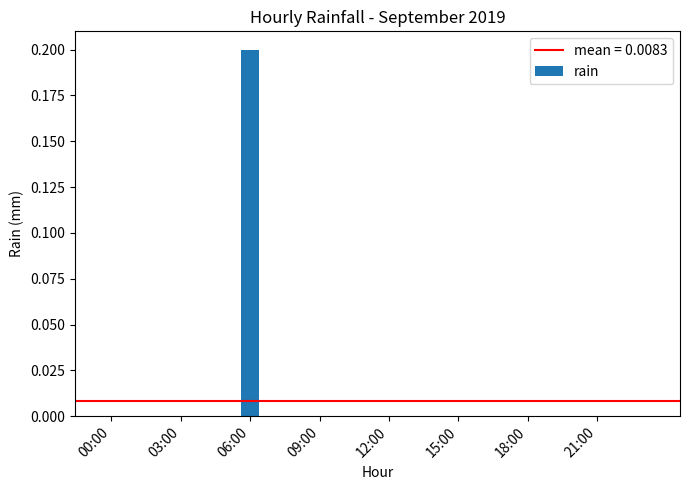

How many distinct data groups are displayed?

1